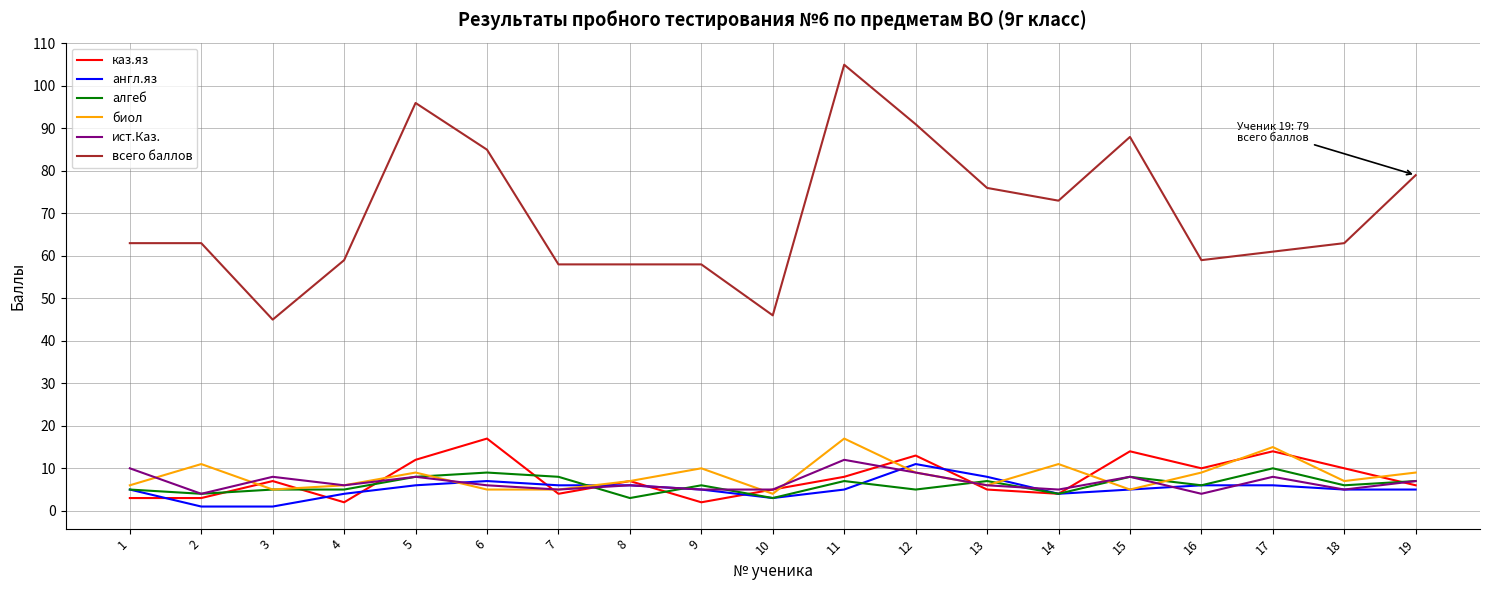

How many lines are shown in the chart?

6